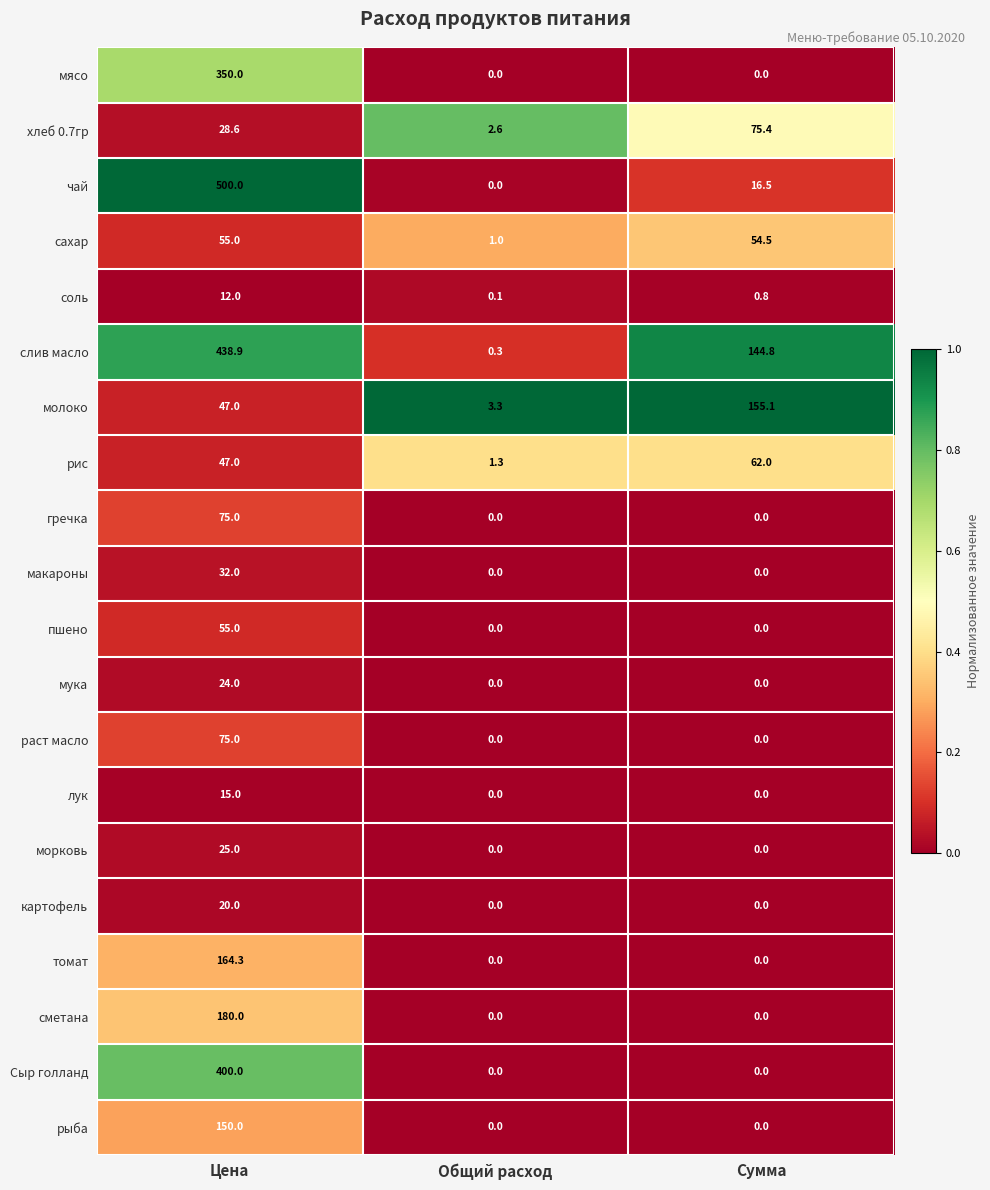

At which category does the chart reach its peak across all series?

Цена